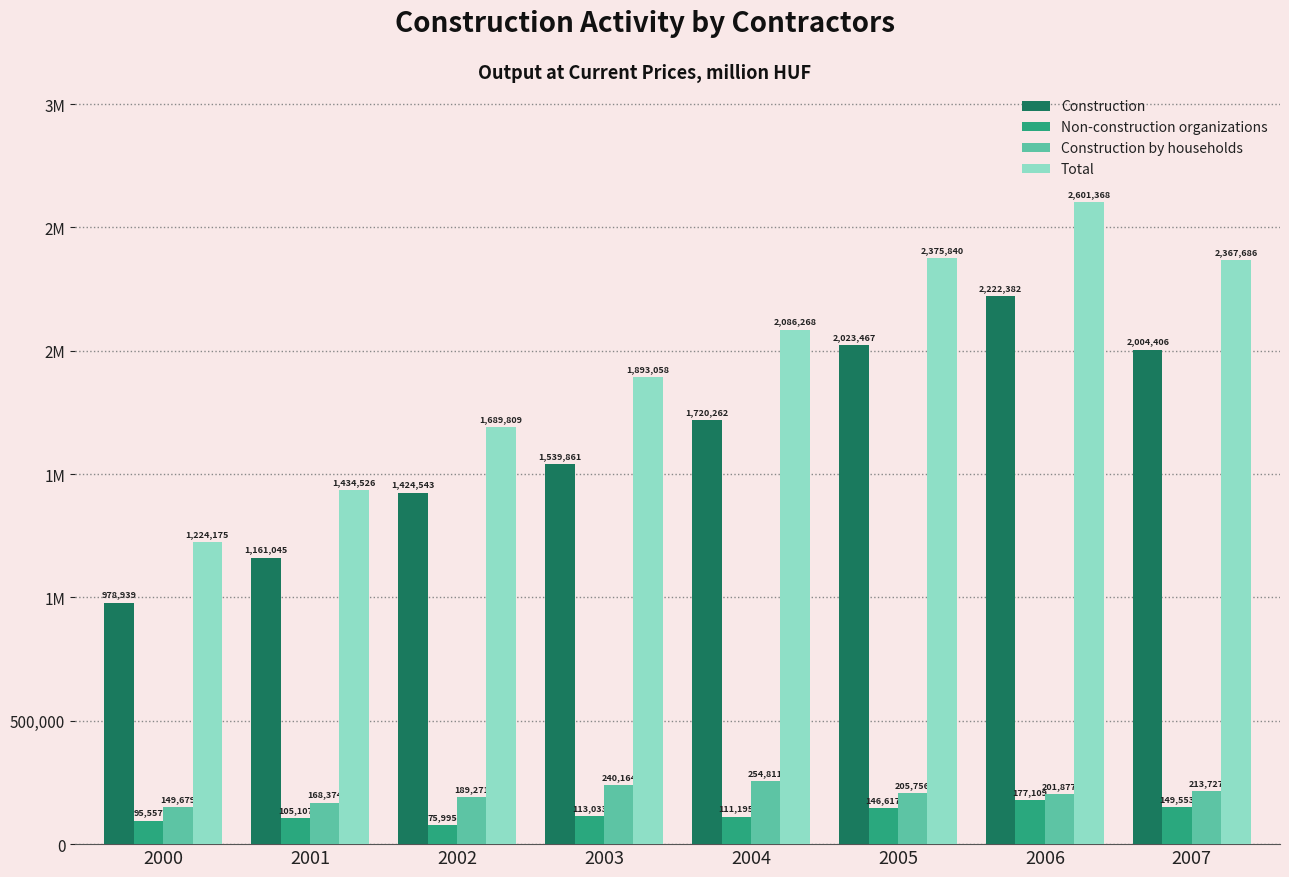

What is the value of the Non-construction organizations bar at the 8th from the left?

149553